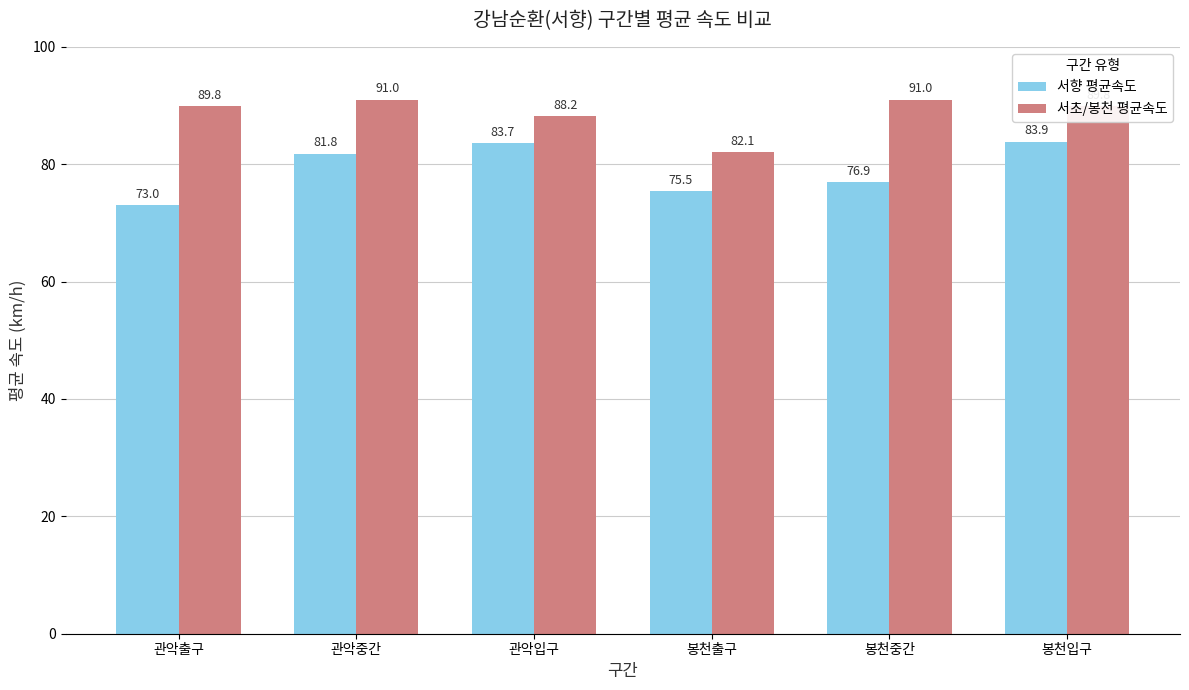

What is the sum of all 서향 평균속도 values?

474.8